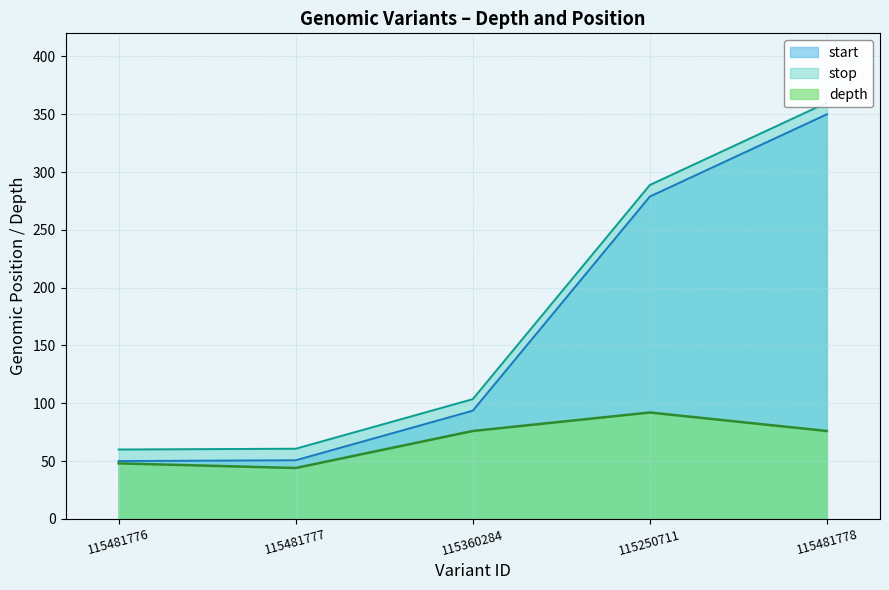

True or false: start and depth intersect in this chart.

False